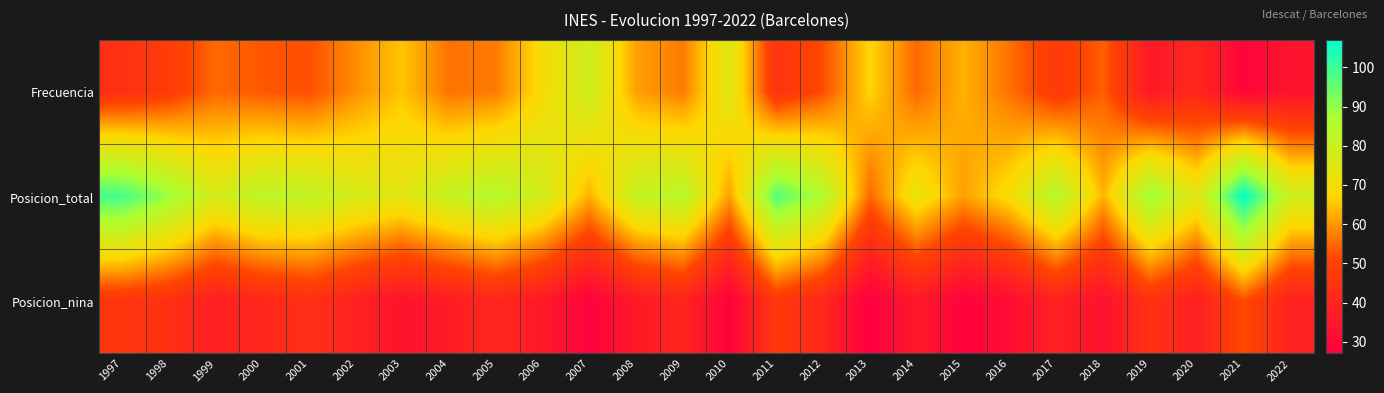

What is the spread (max minus min) of values at 2002?

38